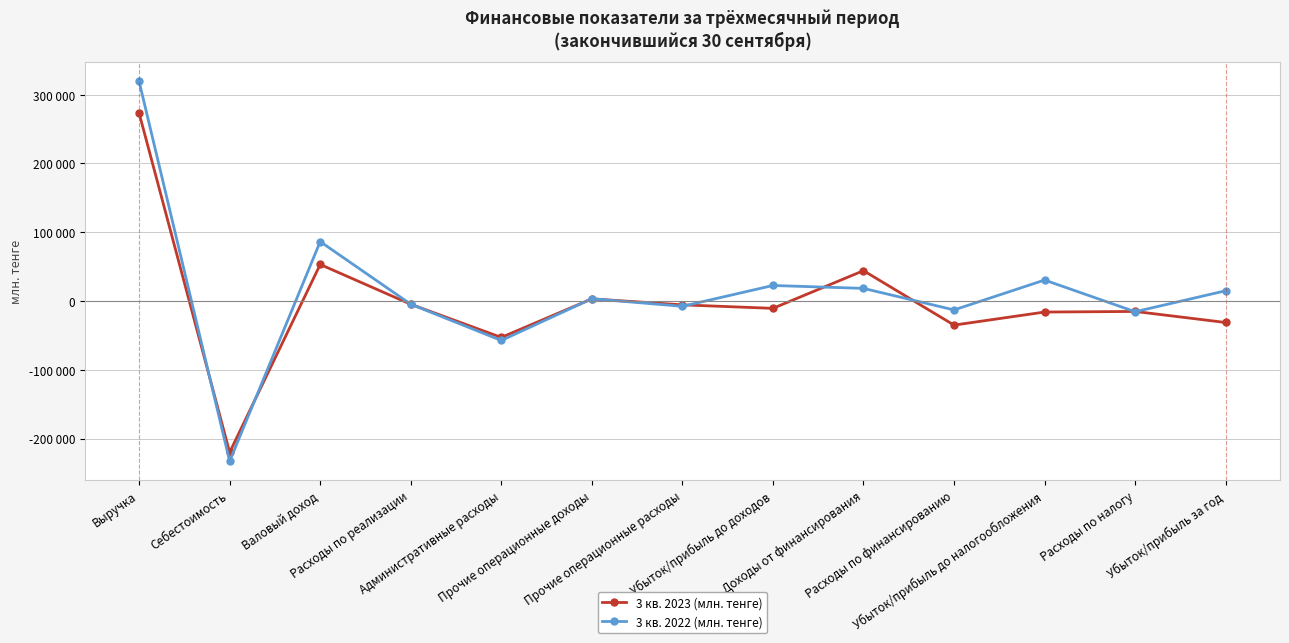

What is the value of the 3 кв. 2022 (млн. тенге) point at the 13th from the left?

14879